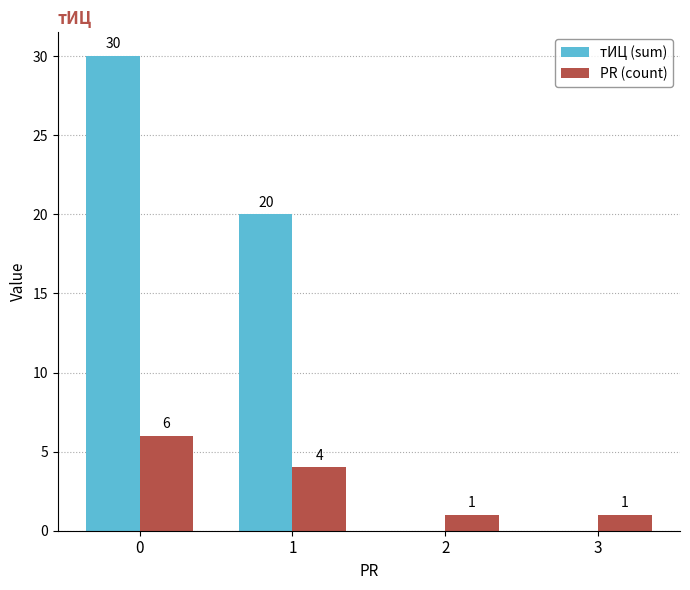

Reading left to right, extract all data points from this chart.

тИЦ (sum): 30	20	0	0
PR (count): 6	4	1	1